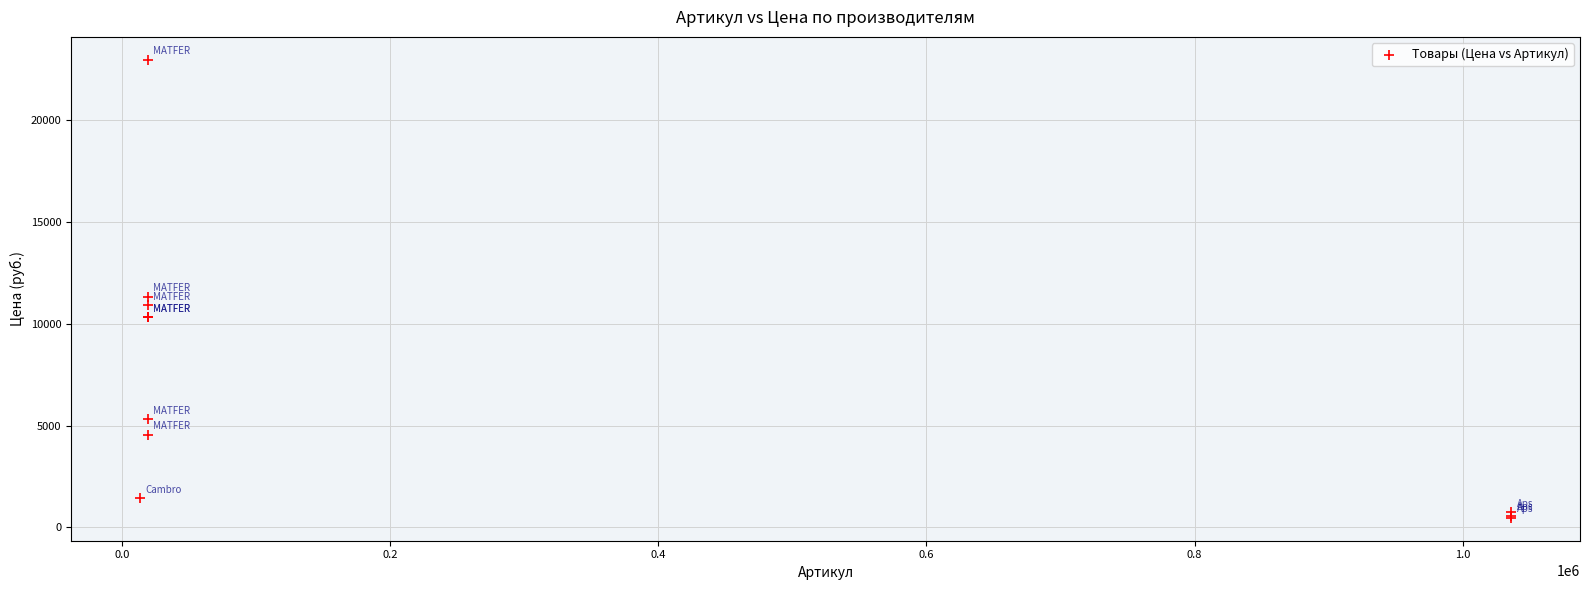

What Y value in the scatter plot is closest to 11721?

11342